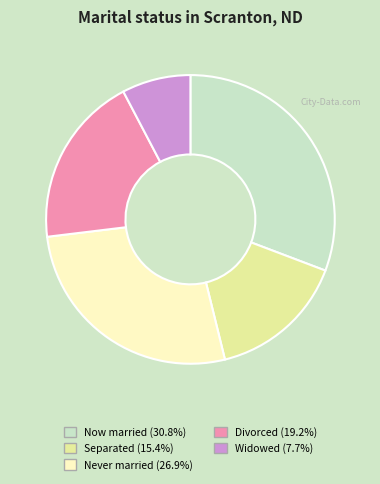

Is there any slice that represents more than half of the pie?

No